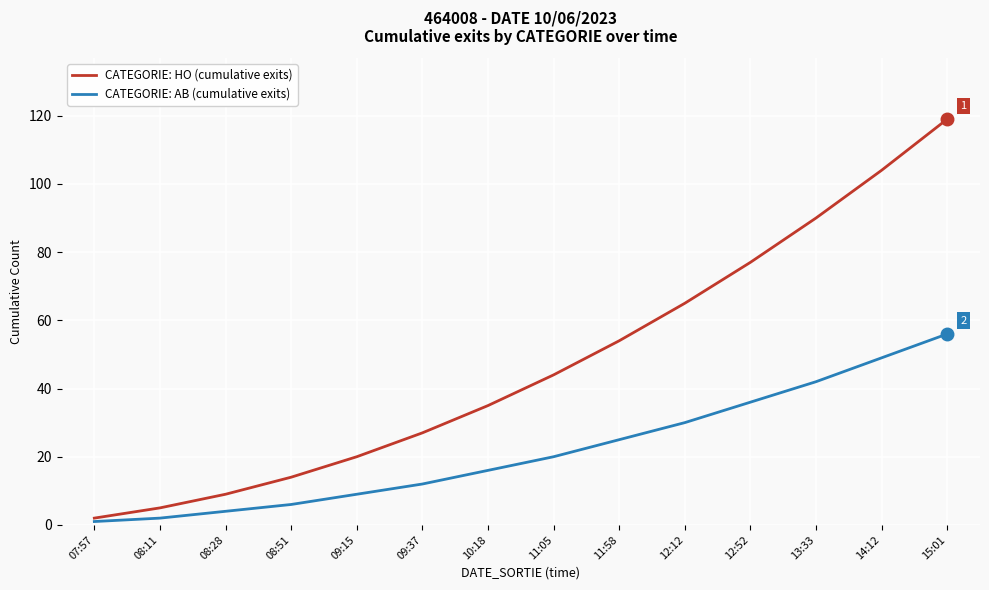

Which series has the widest spread of values?

CATEGORIE: HO (cumulative exits)